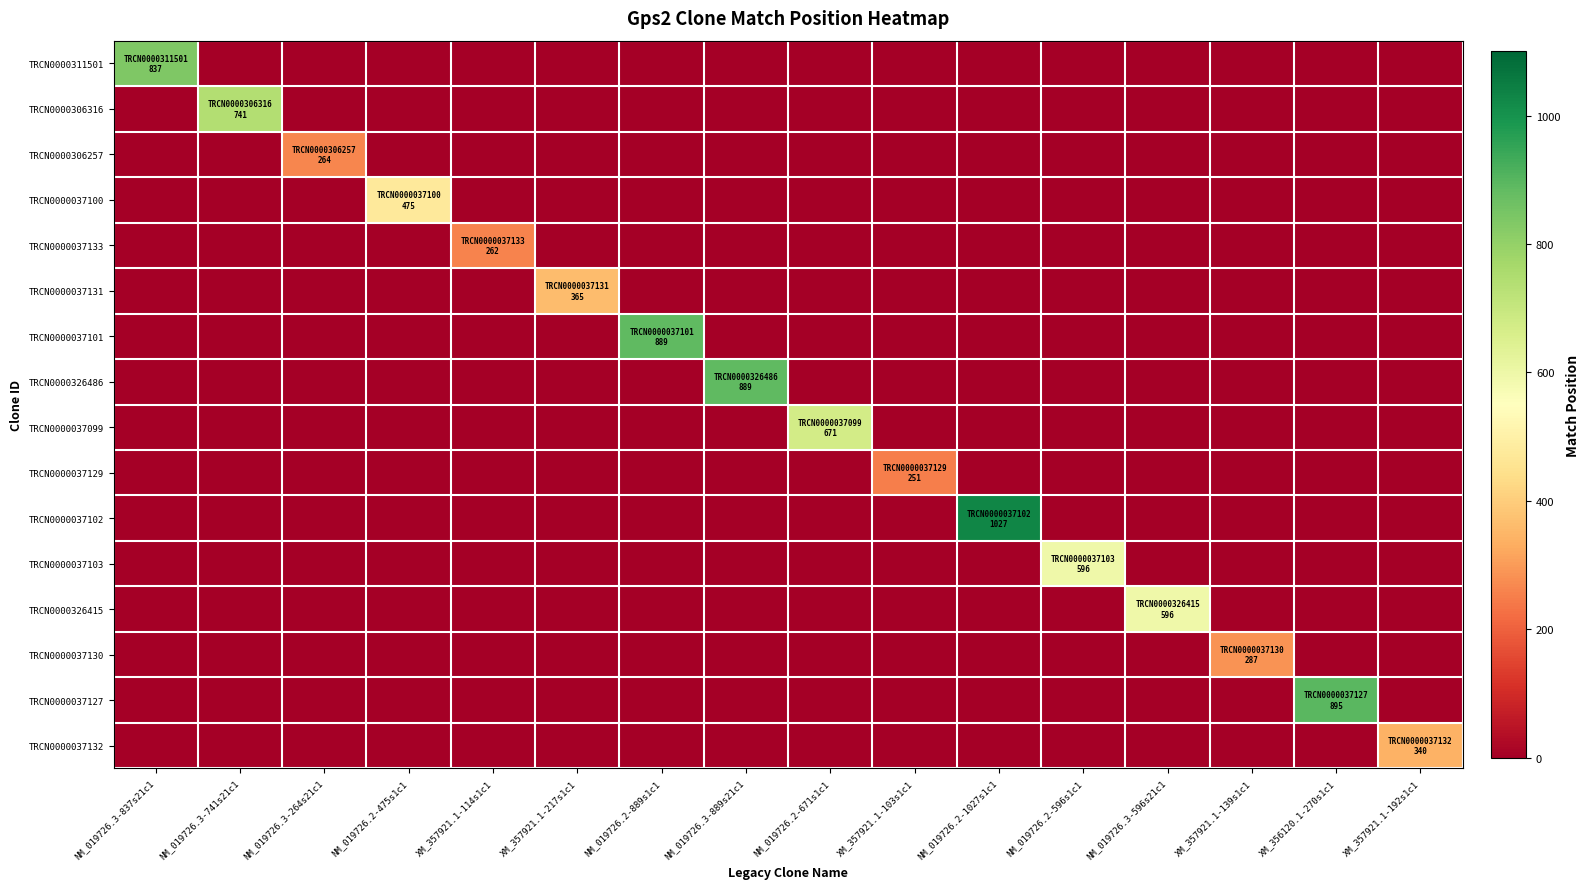

What is the total value across all series at NM_019726.2-1027s1c1?

1027